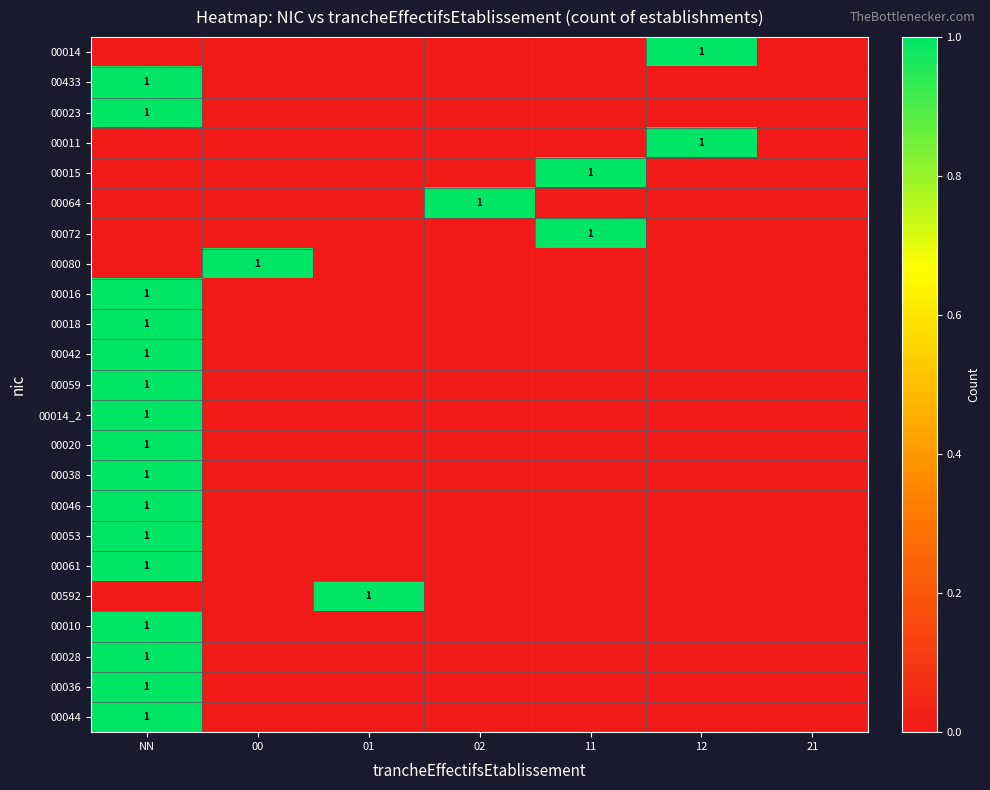

The value of 00042 at NN is 1. True or false?

True